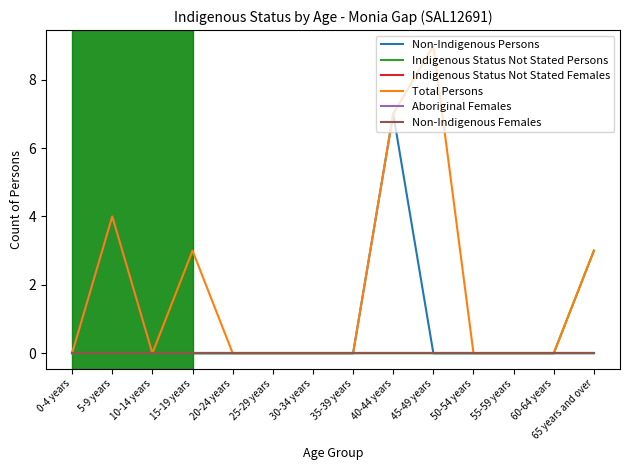

Reading left to right, what are all the values shown in this chart?

Non-Indigenous Persons: 0	4	0	0	0	0	0	0	7	0	0	0	0	0
Indigenous Status Not Stated Persons: 0	0	0	0	0	0	0	0	0	0	0	0	0	3
Indigenous Status Not Stated Females: 0	0	0	0	0	0	0	0	0	0	0	0	0	0
Total Persons: 0	4	0	3	0	0	0	0	7	9	0	0	0	3
Aboriginal Females: 0	0	0	0	0	0	0	0	0	0	0	0	0	0
Non-Indigenous Females: 0	0	0	0	0	0	0	0	0	0	0	0	0	0